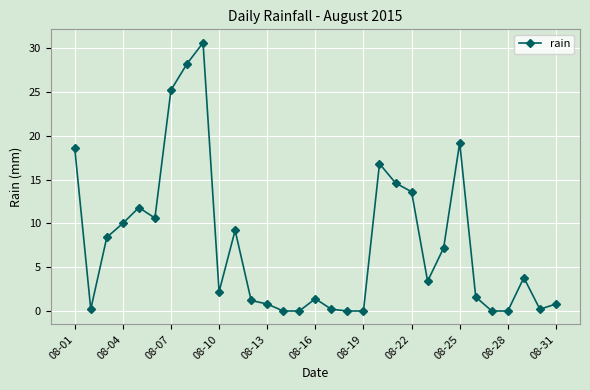

What is the greatest value displayed?

30.6